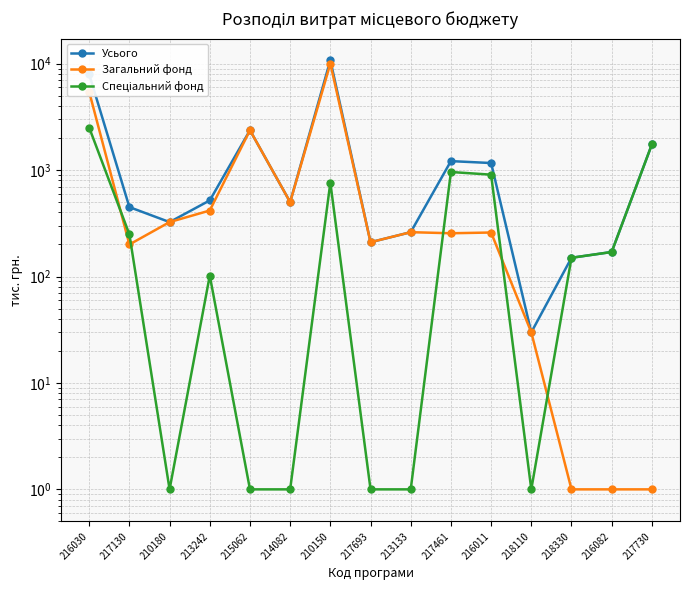

What is the spread (max minus min) of values at 210150?

10022.6